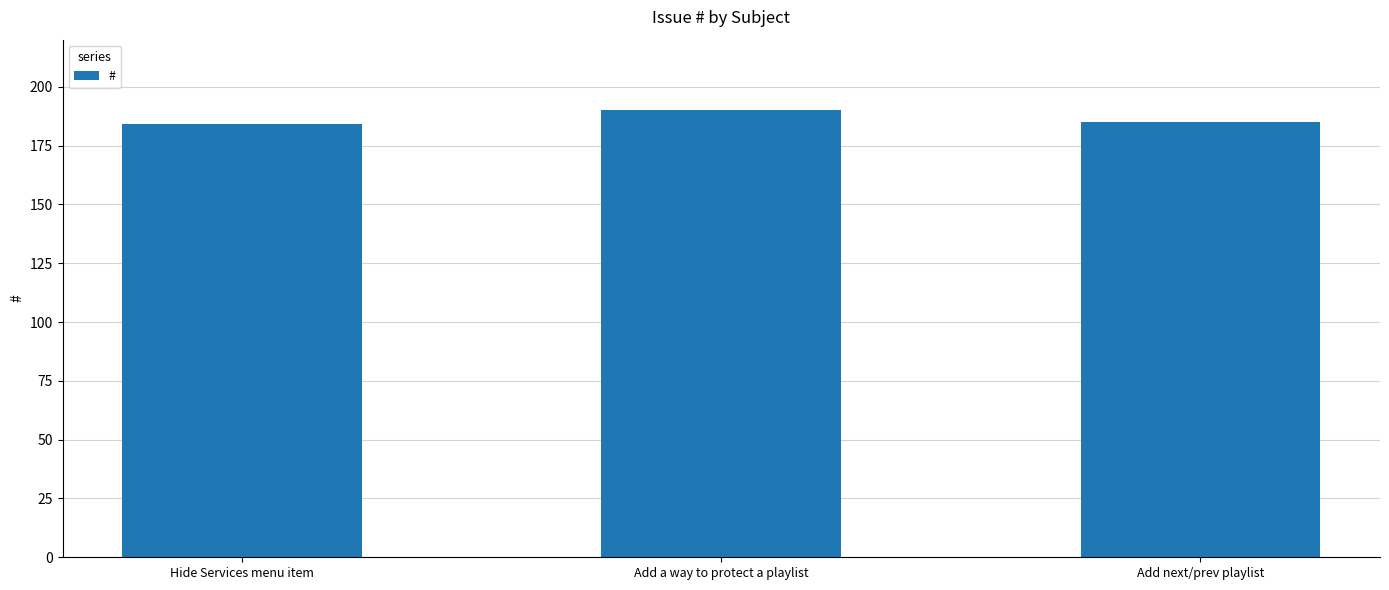

Does the chart contain any negative values?

No